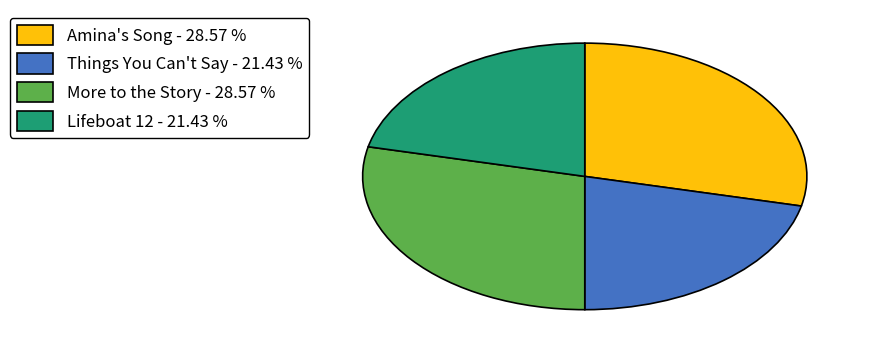

What is the ratio of the value at Amina's Song - 28.57 % to the value at Things You Can't Say - 21.43 %?

1.3